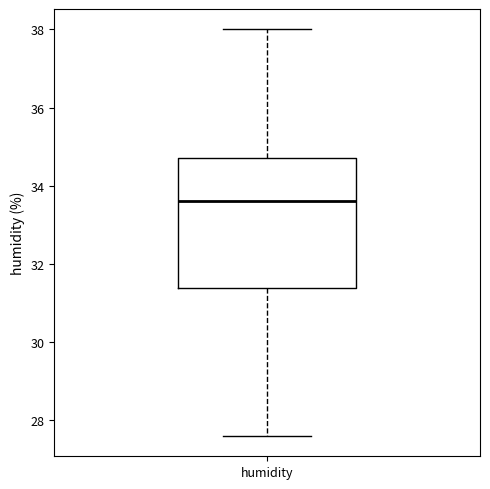

Read this box plot against the y-axis: the position of the median line, the range covered by the box, and the ends of both whiskers. The values are not printed on the chart, so give them approximately, as read against the axis.

median 33.6, box 31.4 to 34.8, whiskers 27.6 to 38.0